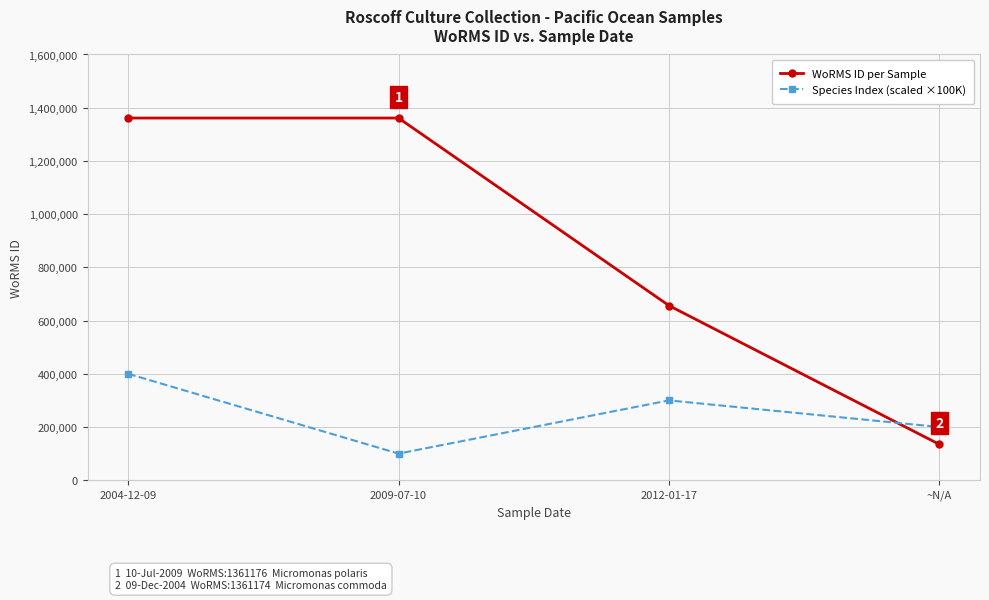

At which category does the chart reach its minimum across all series?

2009-07-10